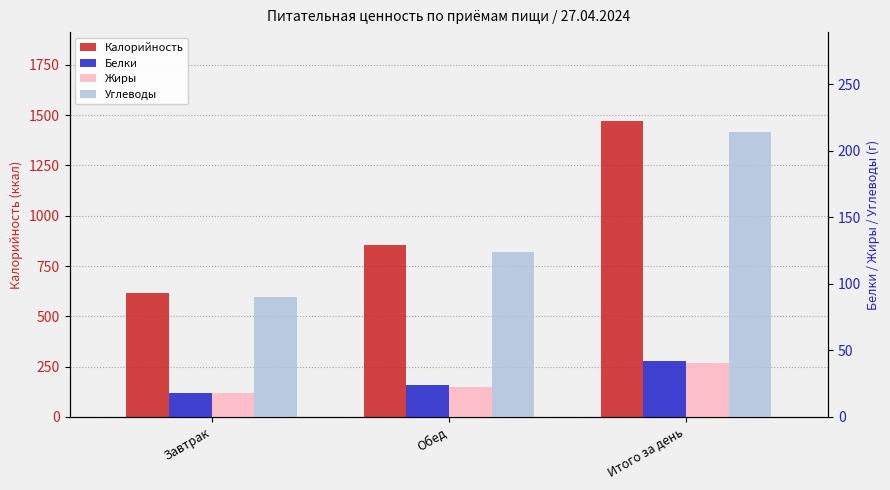

At how many categories does at least one series exceed 1405?

1